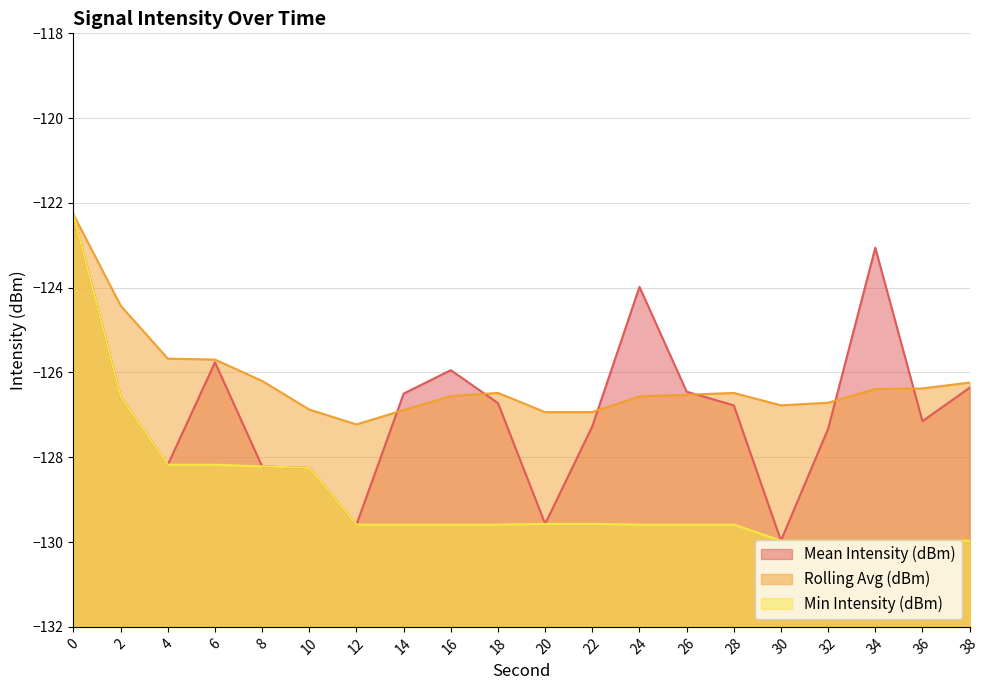

Reading right to left, what are all the values shown in this chart?

Mean Intensity (dBm): 38=-126.4	36=-127.1	34=-123.1	32=-127.3	30=-130.0	28=-126.8	26=-126.5	24=-124.0	22=-127.3	20=-129.6	18=-126.7	16=-125.9	14=-126.5	12=-129.6	10=-128.3	8=-128.2	6=-125.8	4=-128.2	2=-126.6	0=-122.3
Rolling Avg (dBm): 38=-126.2	36=-126.4	34=-126.4	32=-126.7	30=-126.8	28=-126.5	26=-126.5	24=-126.6	22=-126.9	20=-126.9	18=-126.5	16=-126.6	14=-126.9	12=-127.2	10=-126.9	8=-126.2	6=-125.7	4=-125.7	2=-124.4	0=-122.3
Min Intensity (dBm): 38=-130.0	36=-130.0	34=-130.0	32=-130.0	30=-130.0	28=-129.6	26=-129.6	24=-129.6	22=-129.6	20=-129.6	18=-129.6	16=-129.6	14=-129.6	12=-129.6	10=-128.3	8=-128.2	6=-128.2	4=-128.2	2=-126.6	0=-122.3